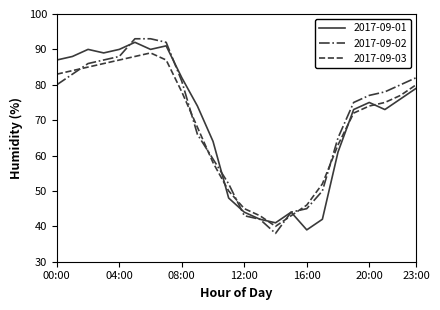

True or false: 2017-09-03 and 2017-09-01 cross at least once.

True